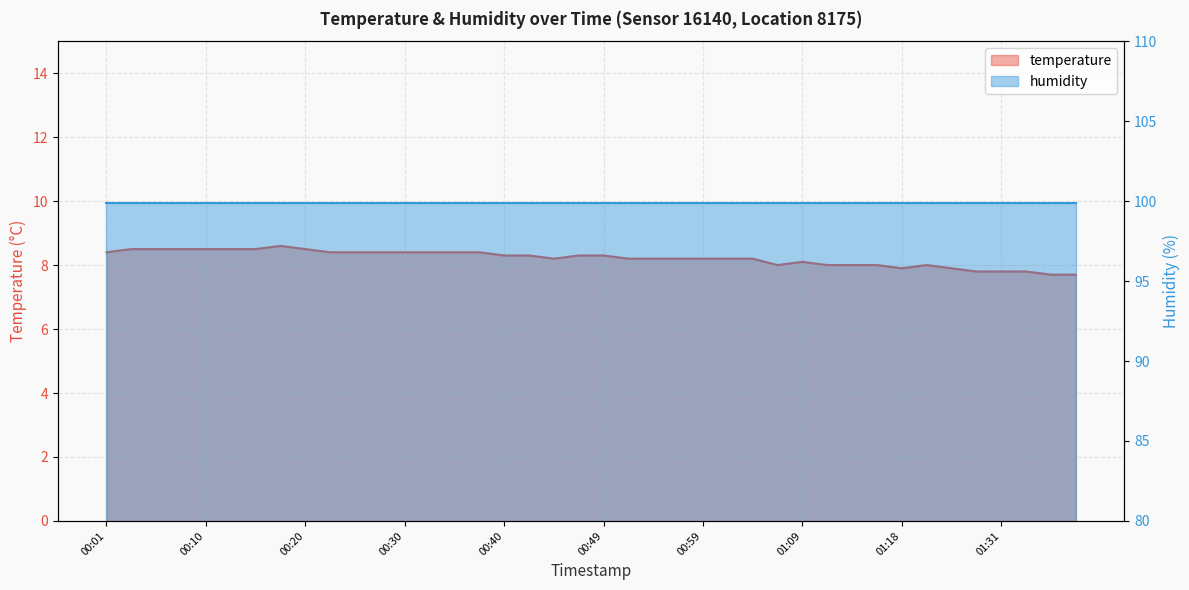

List the labels in order of value, smallest first.

01:36, 01:38, 01:26, 01:31, 01:33, 01:18, 01:23, 01:06, 01:11, 01:14, 01:16, 01:21, 01:09, 00:44, 00:52, 00:54, 00:57, 00:59, 01:01, 01:04, 00:40, 00:42, 00:47, 00:49, 00:01, 00:23, 00:25, 00:27, 00:30, 00:32, 00:35, 00:37, 00:03, 00:05, 00:08, 00:10, 00:13, 00:15, 00:20, 00:18